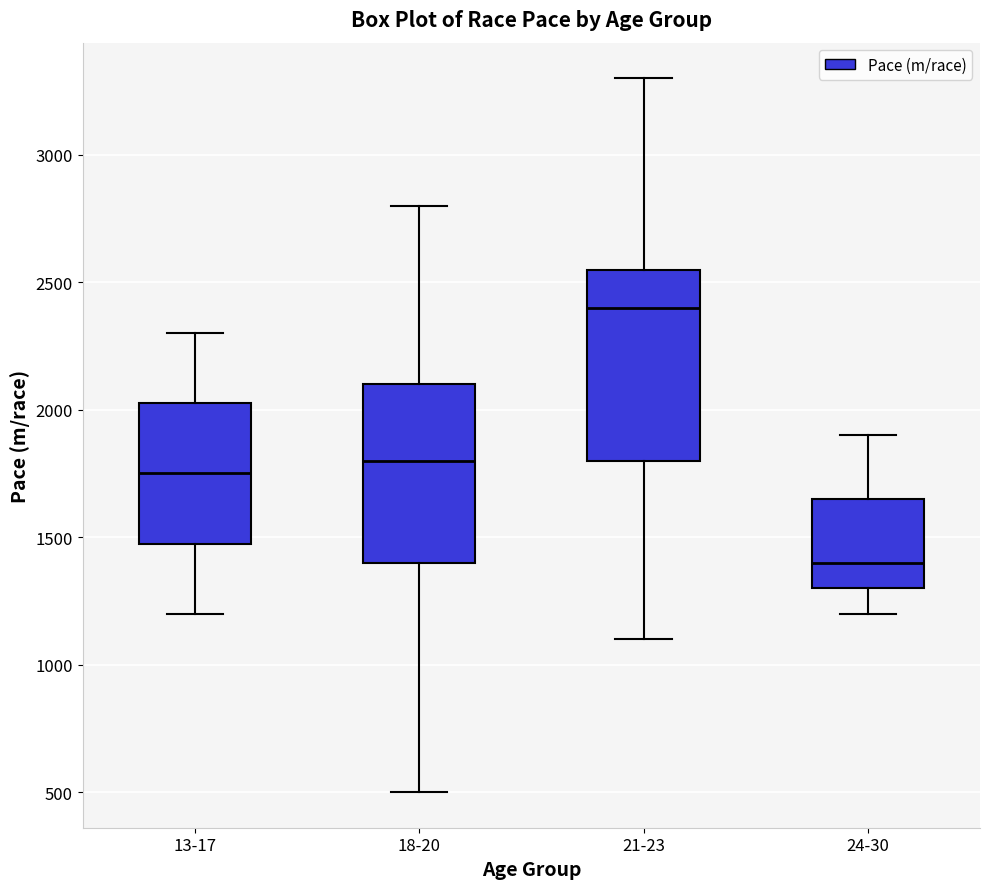

Reading left to right, transcribe this box plot: for each box, give where its median line is, the range the box spans, and where its two whiskers end, as read against the y-axis. The values are not printed on the chart, so give them approximately, as read against the axis.

13-17: median 1750, box 1500 to 2050, whiskers 1200 to 2300
18-20: median 1800, box 1400 to 2100, whiskers 500 to 2800
21-23: median 2400, box 1800 to 2550, whiskers 1100 to 3300
24-30: median 1400, box 1300 to 1650, whiskers 1200 to 1900